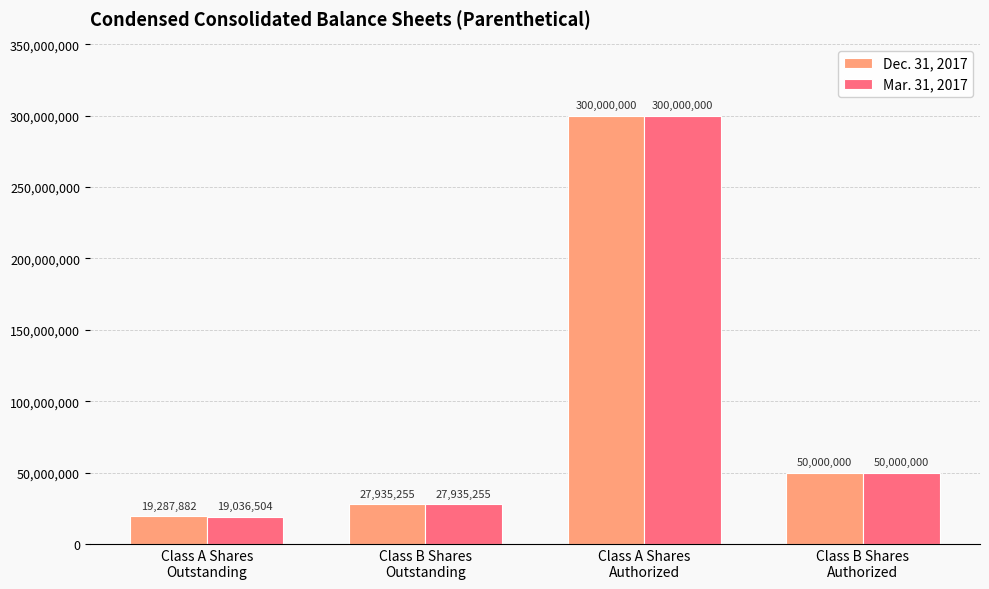

What is the sum of all Dec. 31, 2017 values?

397223137